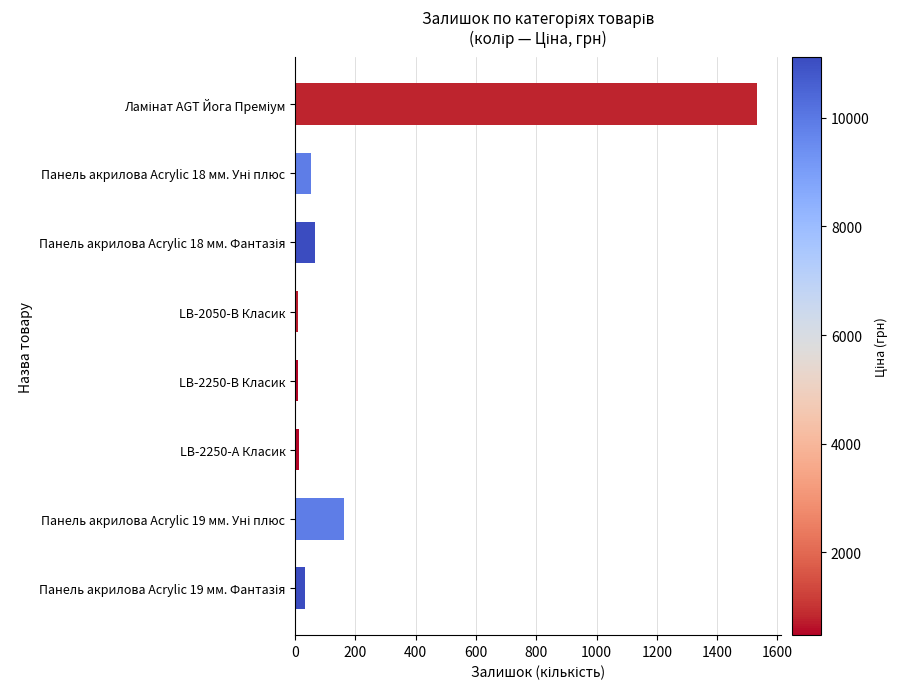

How many bars are there in total?

8